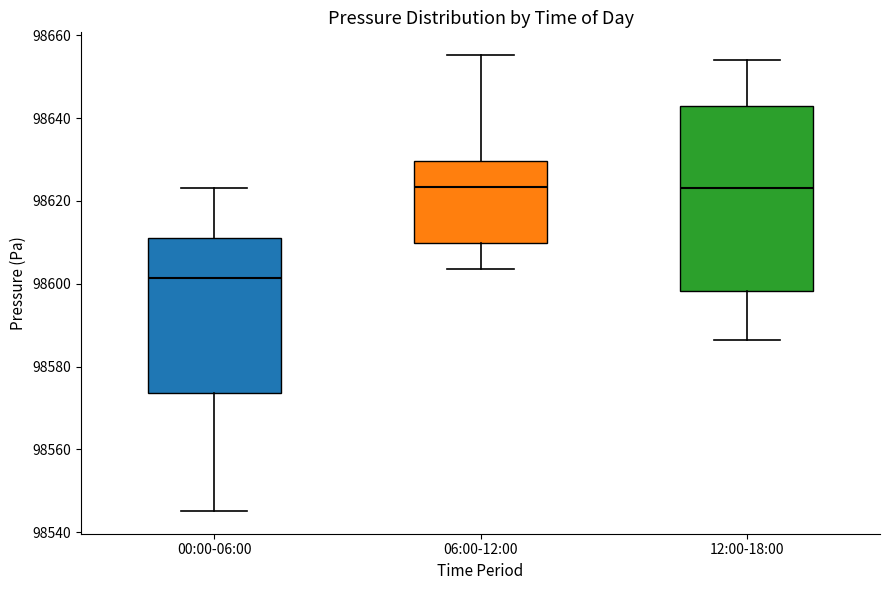

Where does the lower whisker of the box for 00:00-06:00 end on the y-axis? The values are not printed on the chart, so give them approximately, as read against the axis.

98546